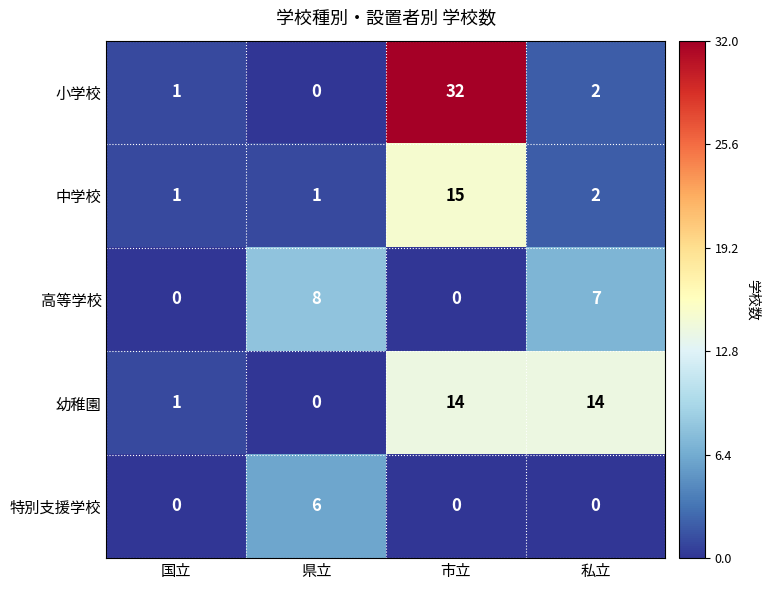

At how many categories does at least one series exceed 19?

1